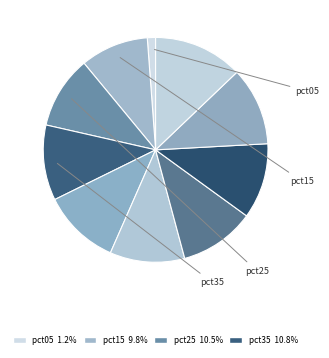

How many slices are in this pie chart?

10